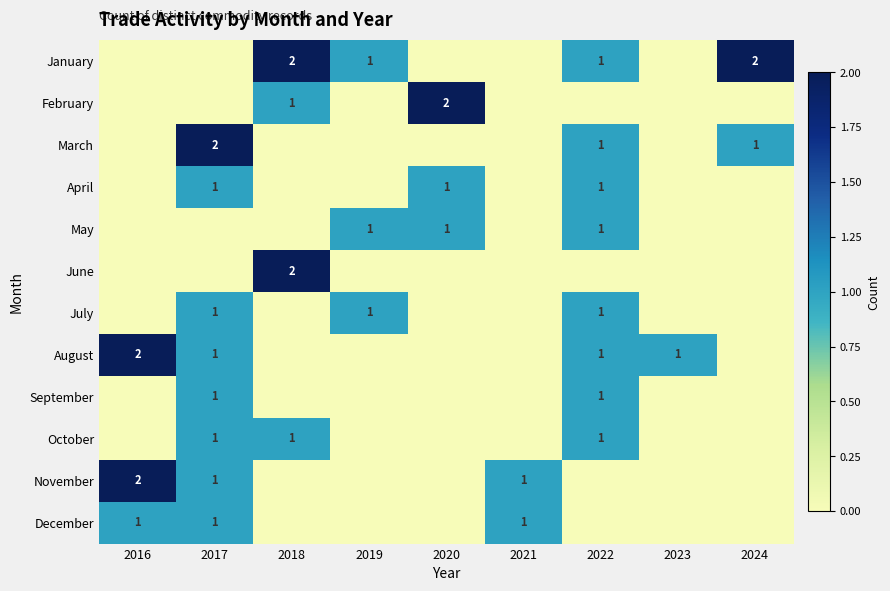

What is the spread (max minus min) of values at 2023?

1